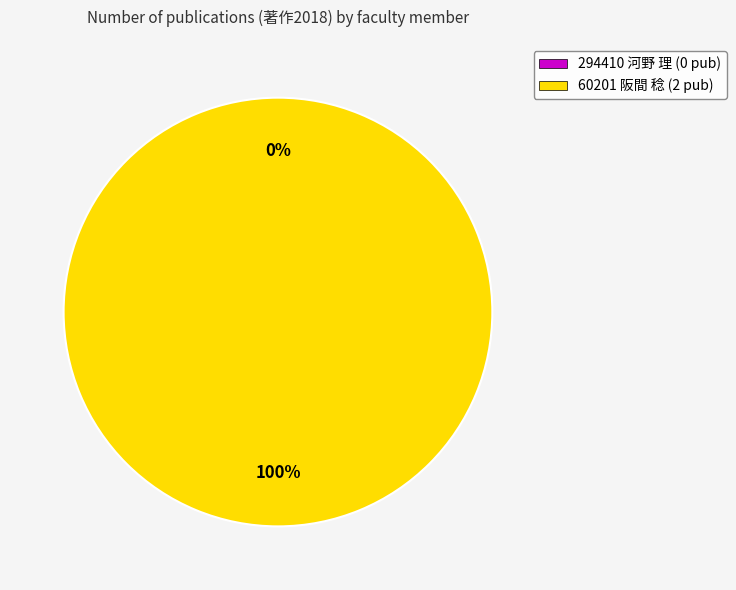

How much of the chart is everything except 294410 河野 理?

100.0%